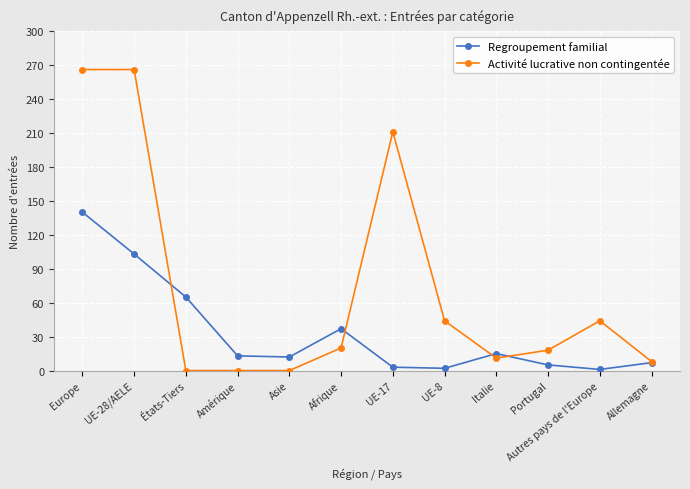

Which series changed the most between UE-17 and Italie?

Activité lucrative non contingentée